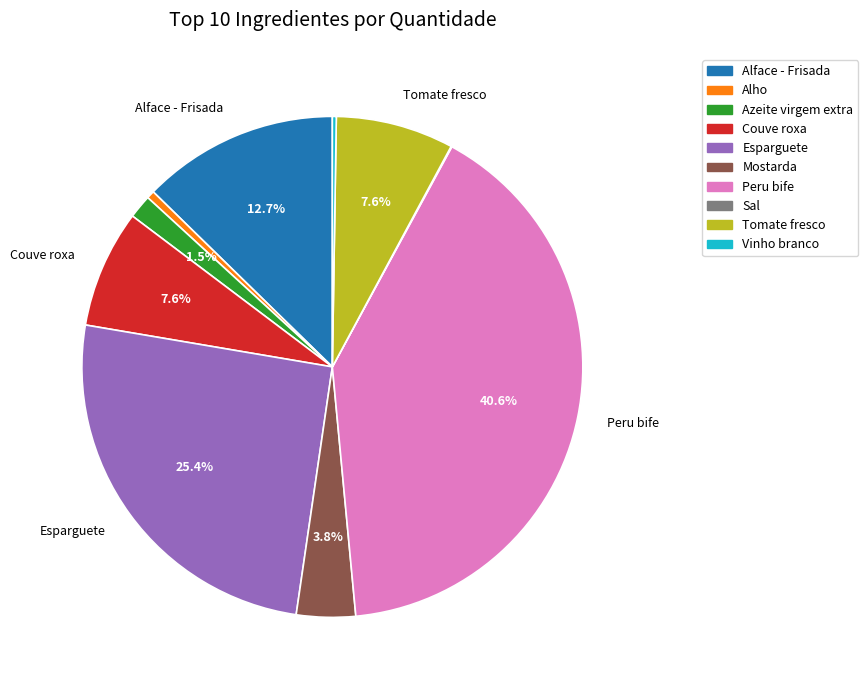

Is it true that Alface - Frisada is 1% of the pie?

False